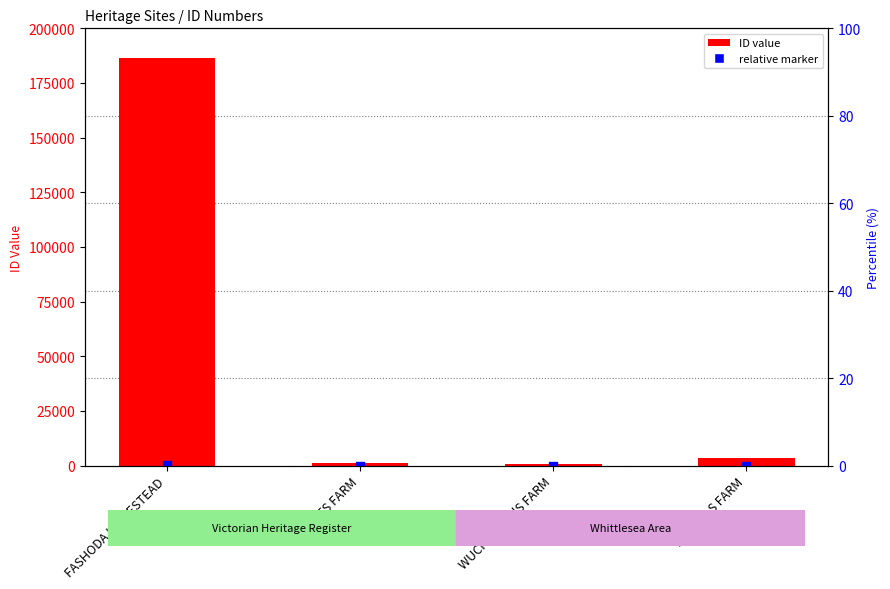

At how many categories does at least one series exceed 130212?

1